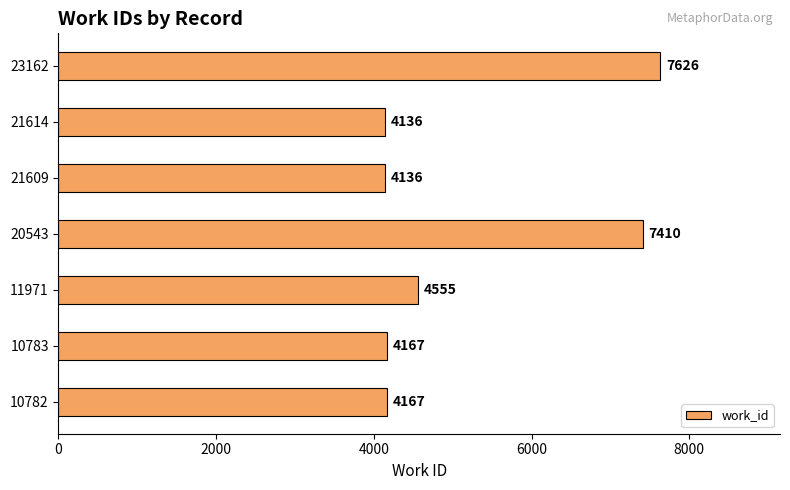

What is the ratio of the value at 23162 to the value at 21609?

1.8